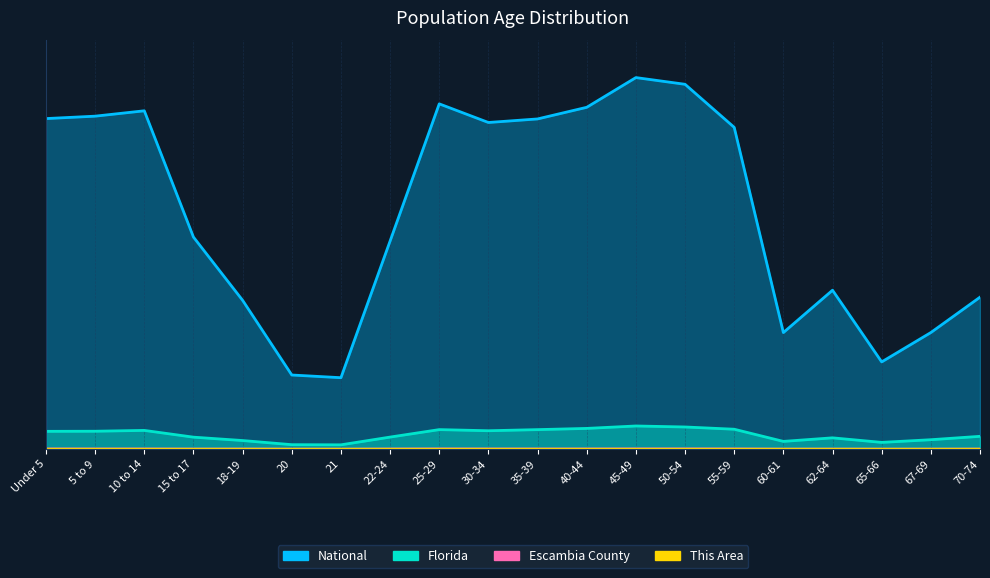

What is the difference between the maximum and second lowest values in the Florida series?

0.1